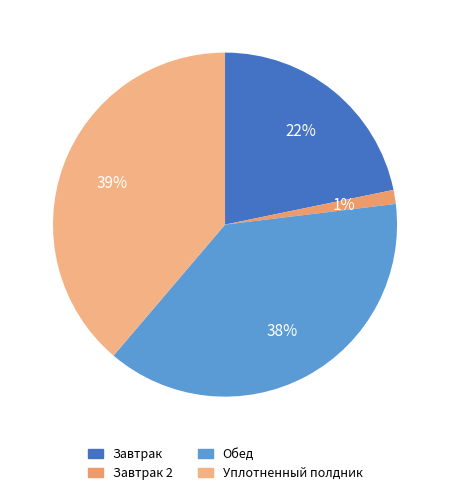

What percentage is the Завтрак 2 slice, to the nearest percent?

1%